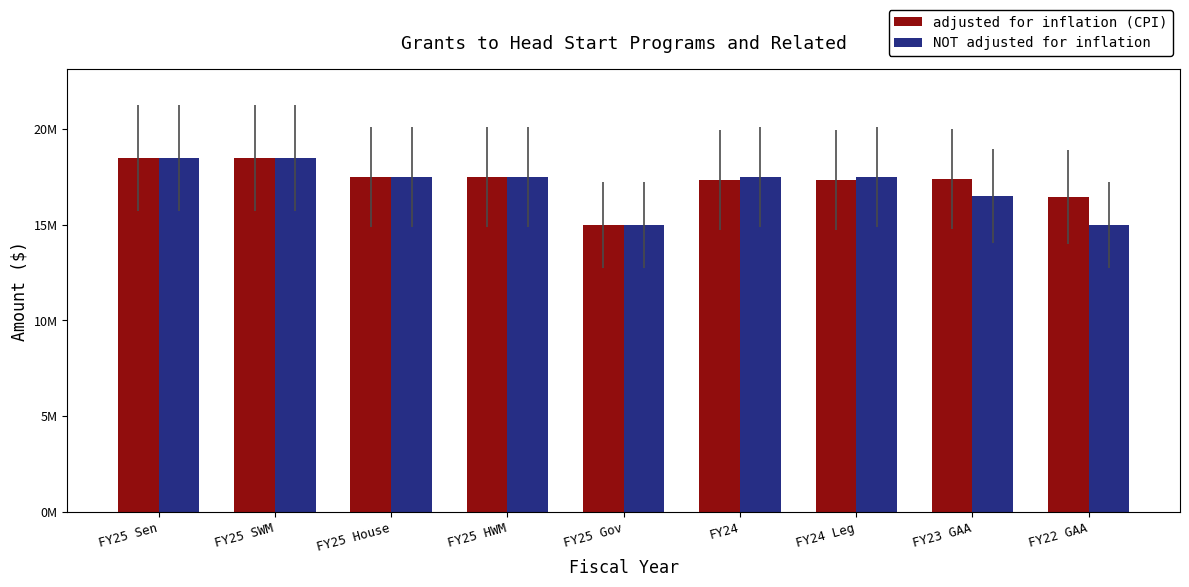

Which category has the lowest value in the adjusted for inflation (CPI) series?

FY25 Gov